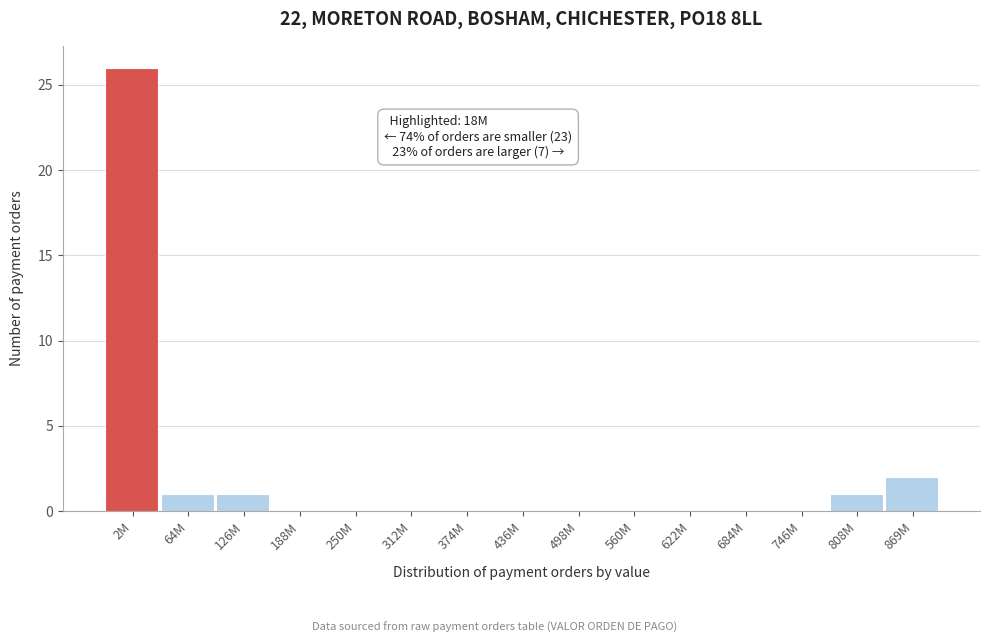

Reading left to right, transcribe all the data shown in this chart.

2M=26	64M=1	126M=1	188M=0	250M=0	312M=0	374M=0	436M=0	498M=0	560M=0	622M=0	684M=0	746M=0	808M=1	869M=2